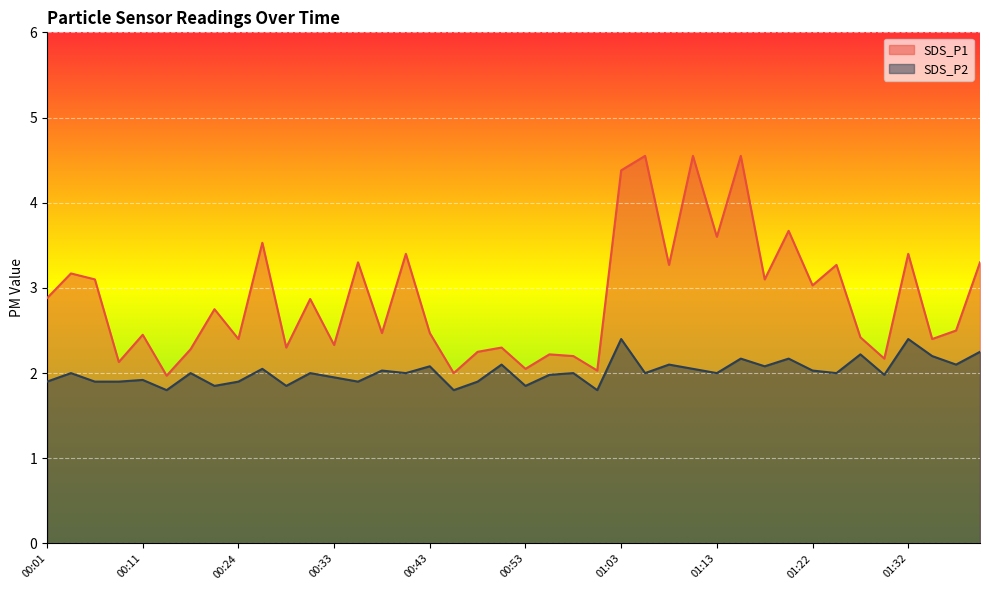

Reading left to right, list all the values displayed in this chart.

SDS_P1: 2.9	3.2	3.1	2.1	2.5	2.0	2.3	2.8	2.4	3.5	2.3	2.9	2.3	3.3	2.5	3.4	2.5	2.0	2.2	2.3	2.0	2.2	2.2	2.0	4.4	4.5	3.3	4.5	3.6	4.5	3.1	3.7	3.0	3.3	2.4	2.2	3.4	2.4	2.5	3.3
SDS_P2: 1.9	2.0	1.9	1.9	1.9	1.8	2.0	1.9	1.9	2.0	1.9	2.0	1.9	1.9	2.0	2.0	2.1	1.8	1.9	2.1	1.9	2.0	2.0	1.8	2.4	2.0	2.1	2.0	2.0	2.2	2.1	2.2	2.0	2.0	2.2	2.0	2.4	2.2	2.1	2.2